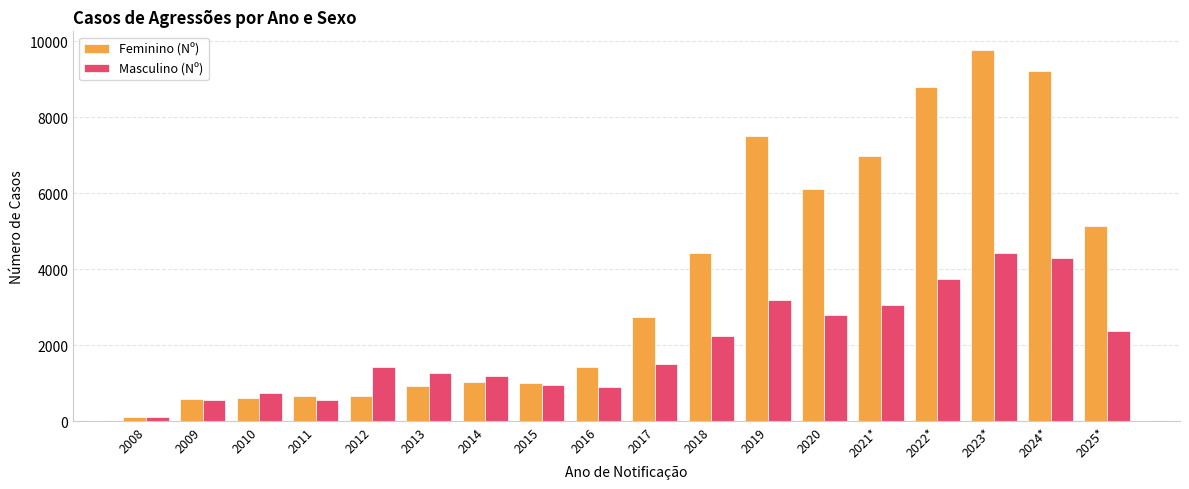

What is the minimum value for Masculino (Nº)?

108